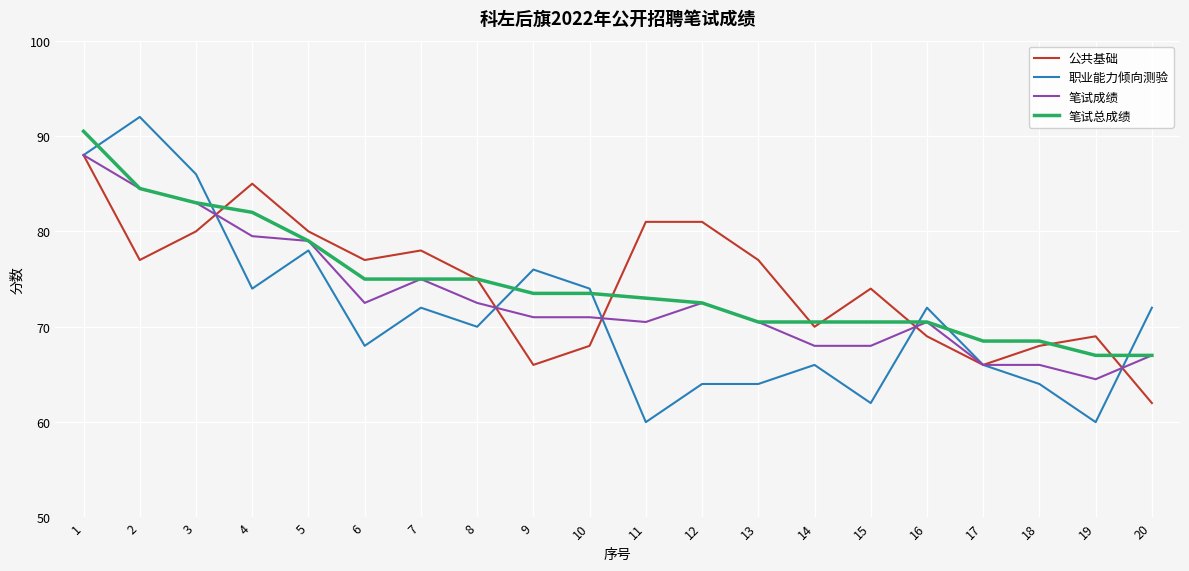

What is the greatest value displayed?

92.0